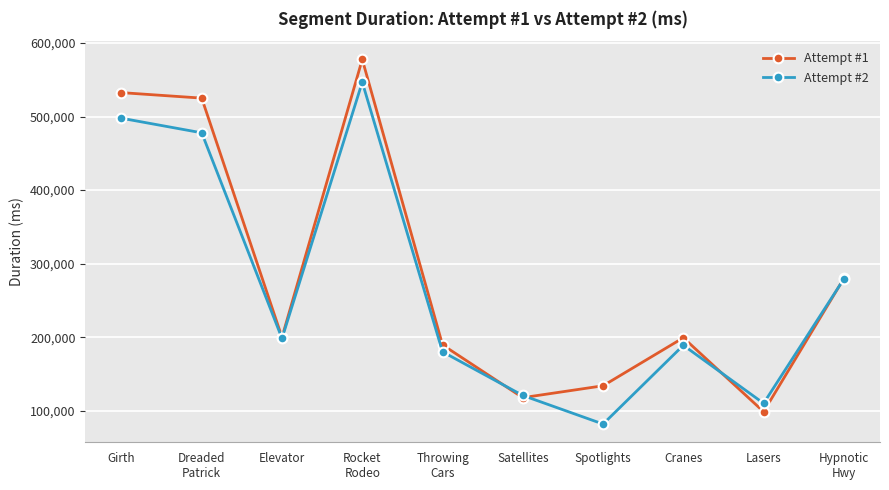

Where does the Attempt #2 series first go above 198534?

Girth